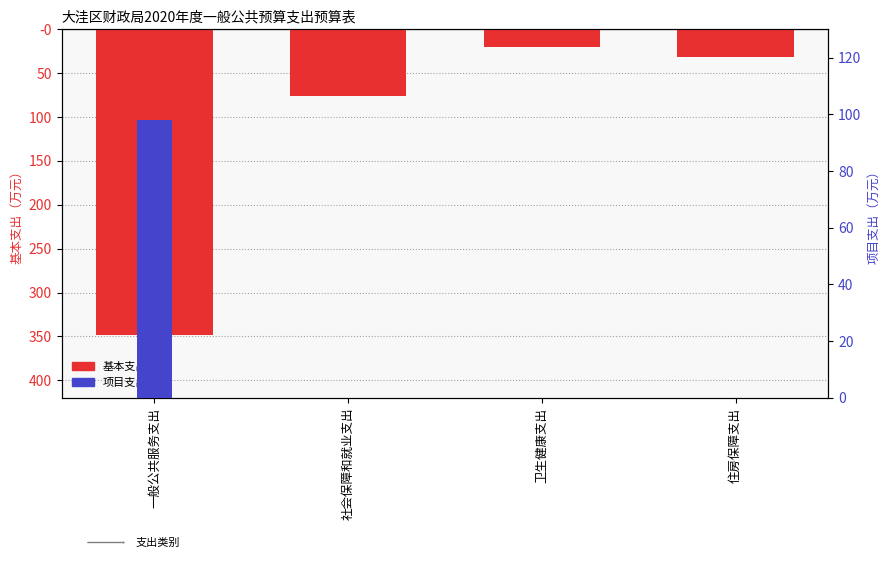

True or false: 基本支出 has a value of -169.8 at 一般公共服务支出.

False